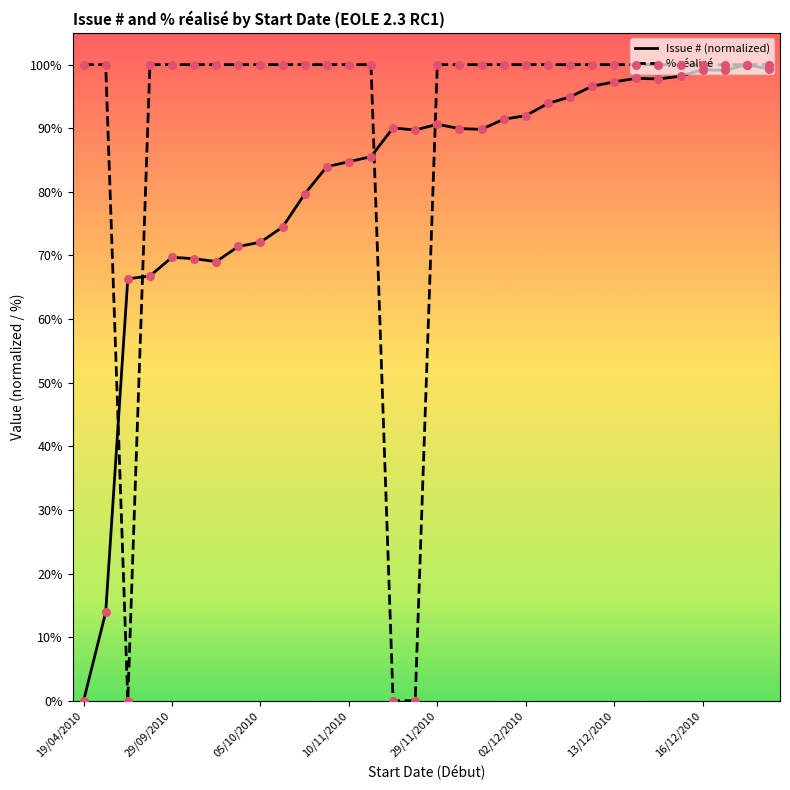

Rank the series by their average value, from lowest to highest.

Issue # (normalized), % réalisé